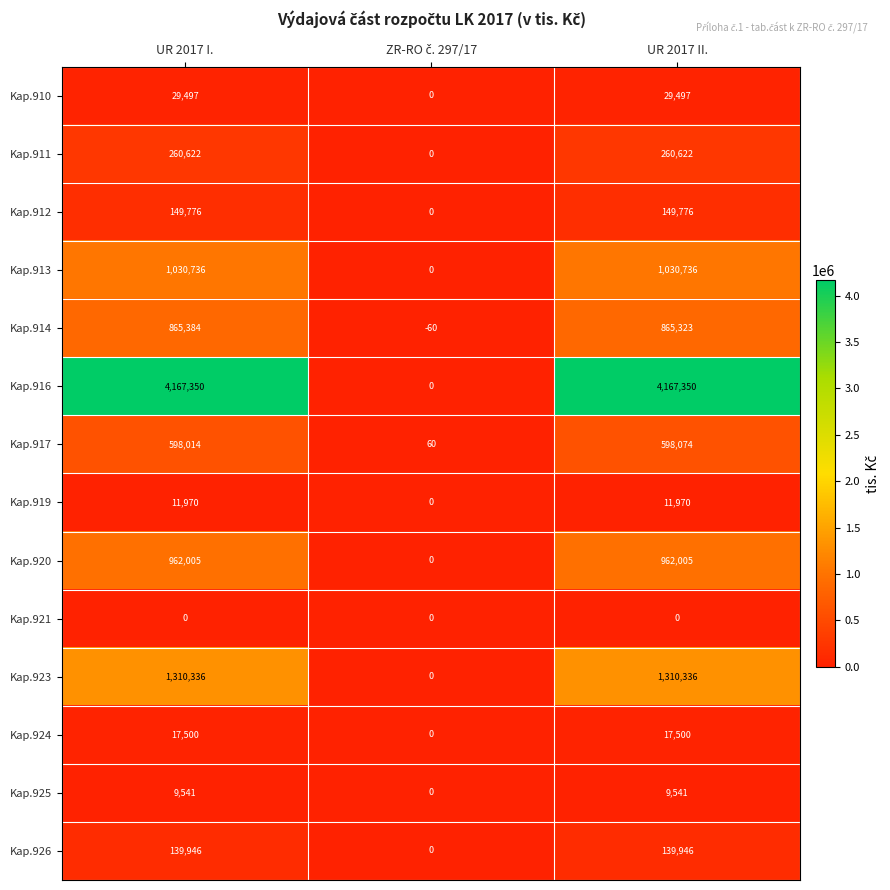

What is the smallest value displayed?

-60